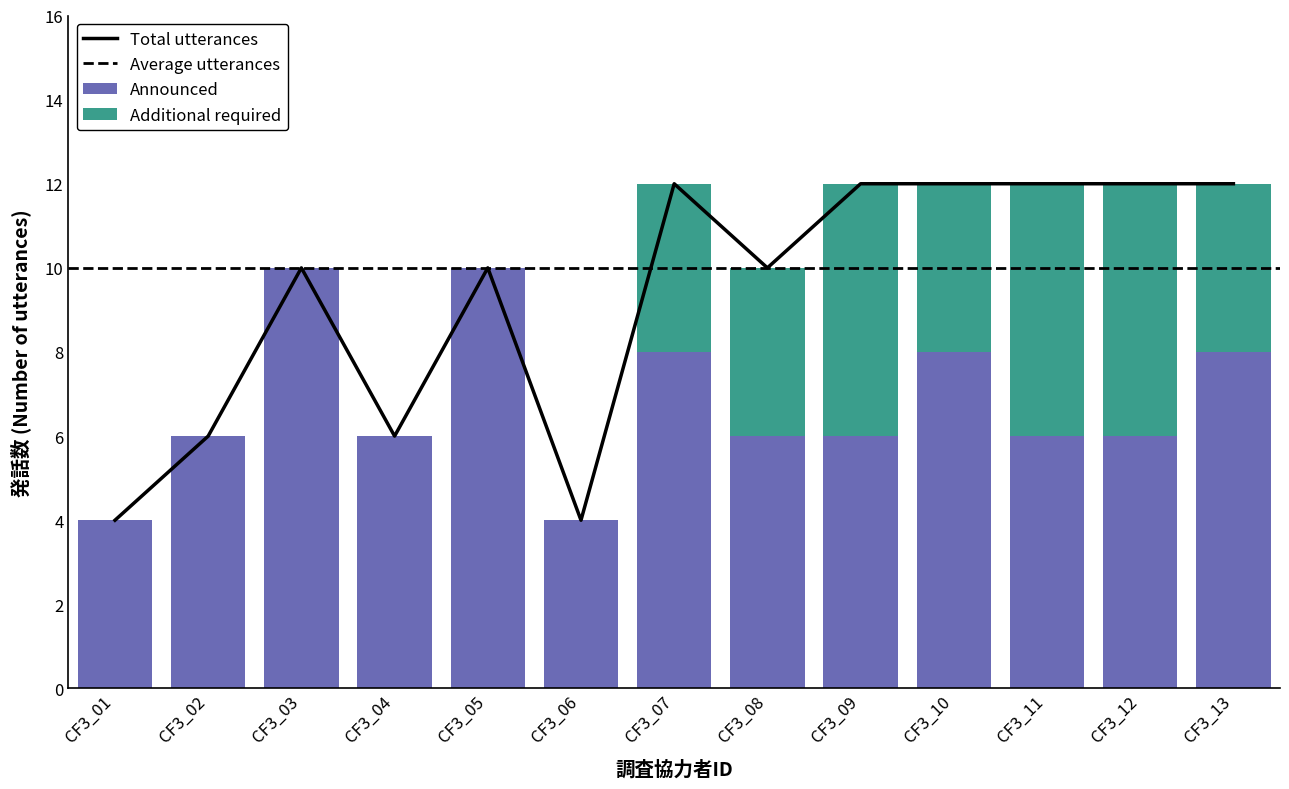

What is the sum of the Announced values at CF3_07 and CF3_06?

12